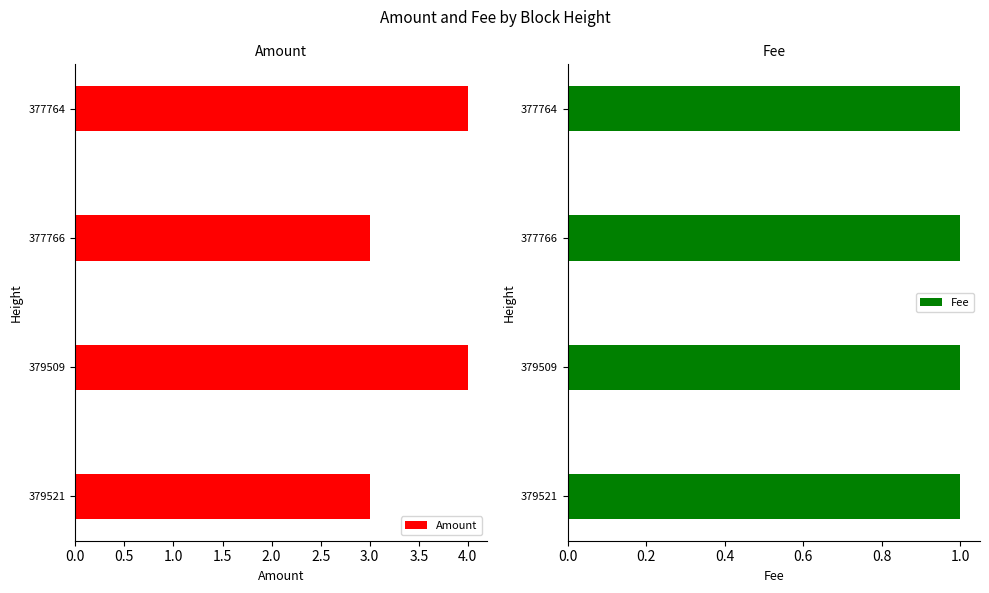

The value of Amount at 379509 is 6. True or false?

False